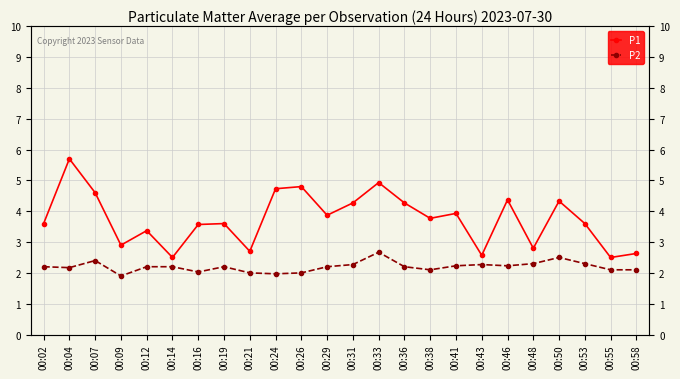

Which series changed the most between 00:33 and 00:55?

P1